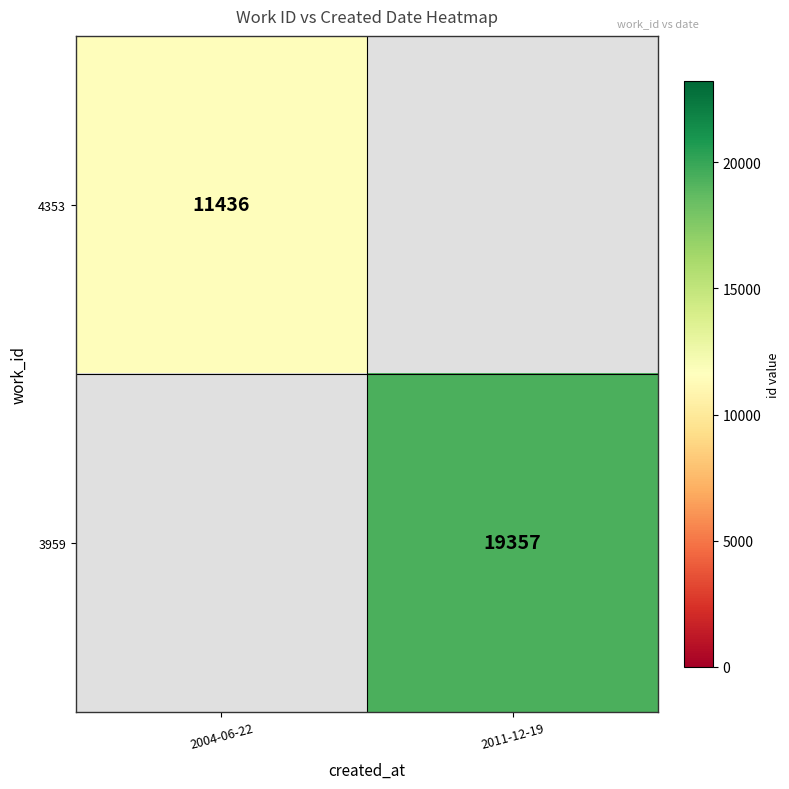

Which has a higher value, 2011-12-19 or 2004-06-22?

2004-06-22